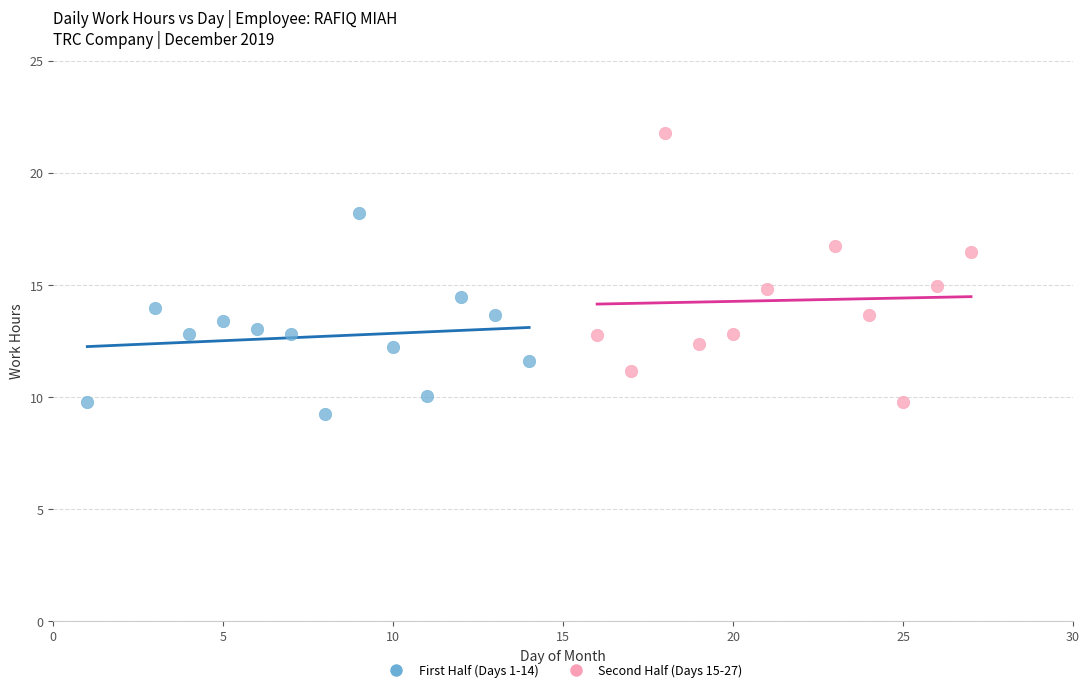

Which series reaches the maximum Y coordinate?

Second Half (Days 15-27)